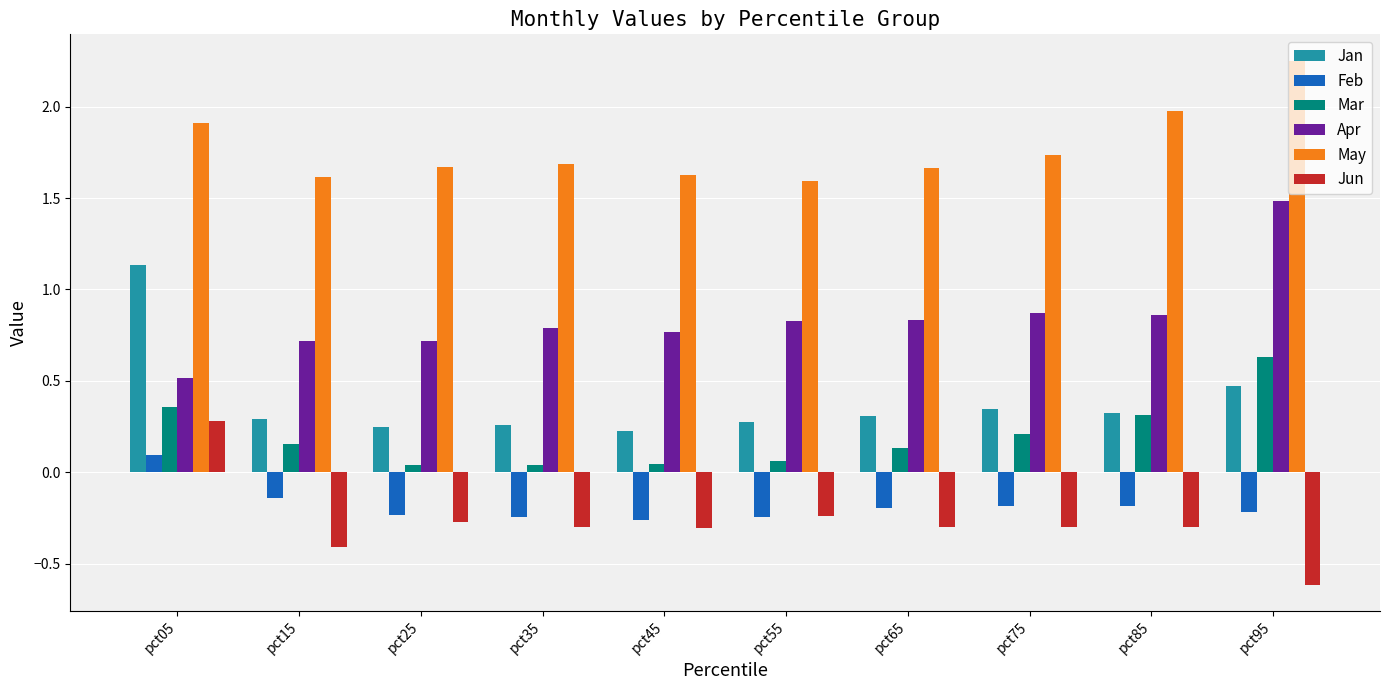

What is the sum of all Jan values?

3.9